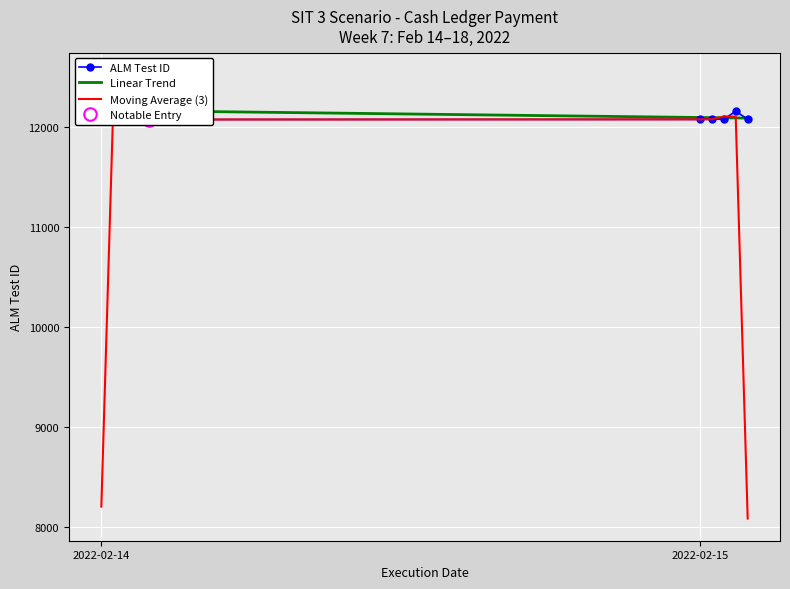

The chart shows a value of 12081 at 2022-02-15. True or false?

True